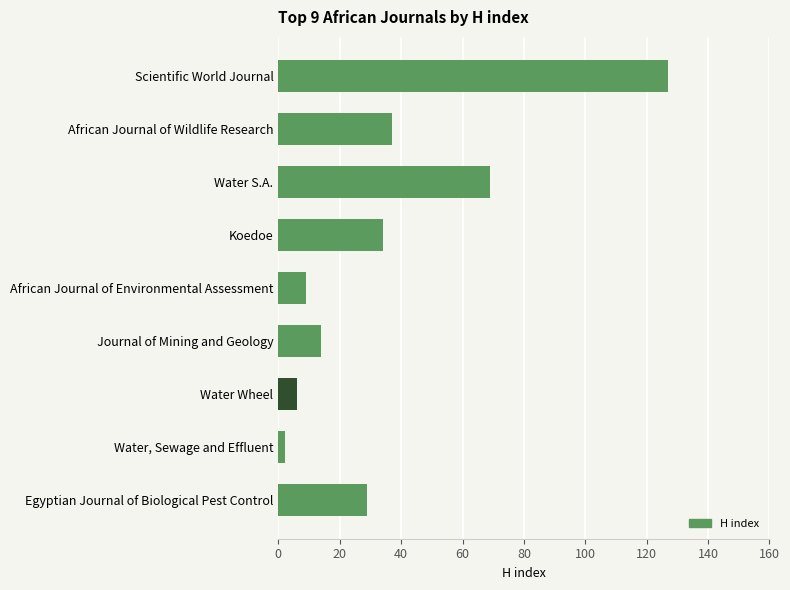

Are the bars horizontal?

Yes